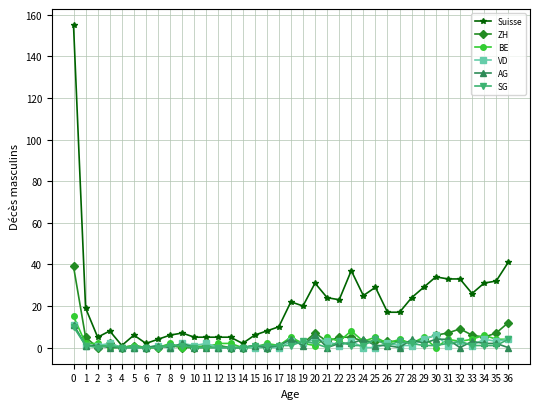

The value of Suisse at 25 is 29. True or false?

True